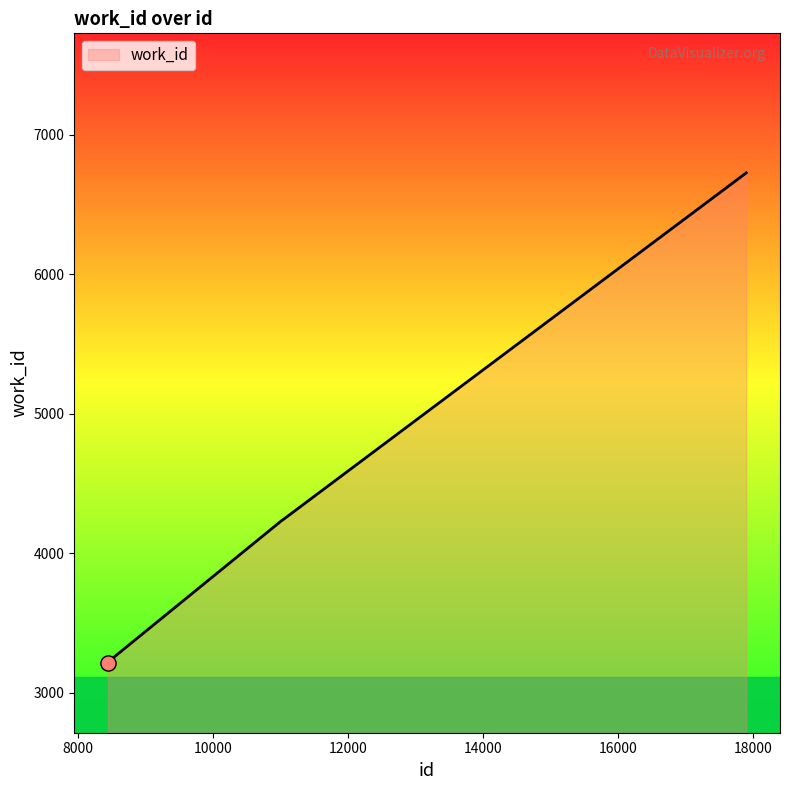

What is the average value?

4171